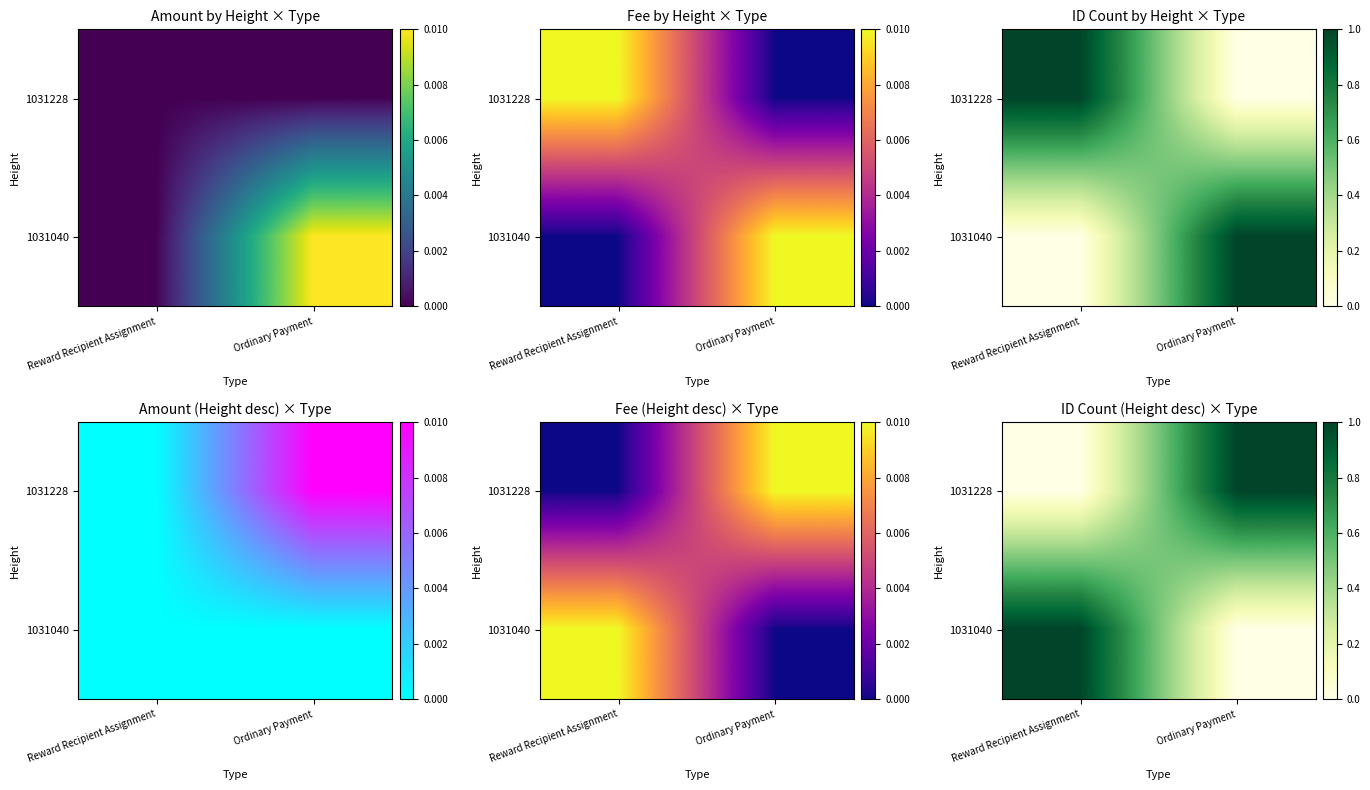

True or false: 1031228 has a value of 0 at Reward Recipient Assignment.

True